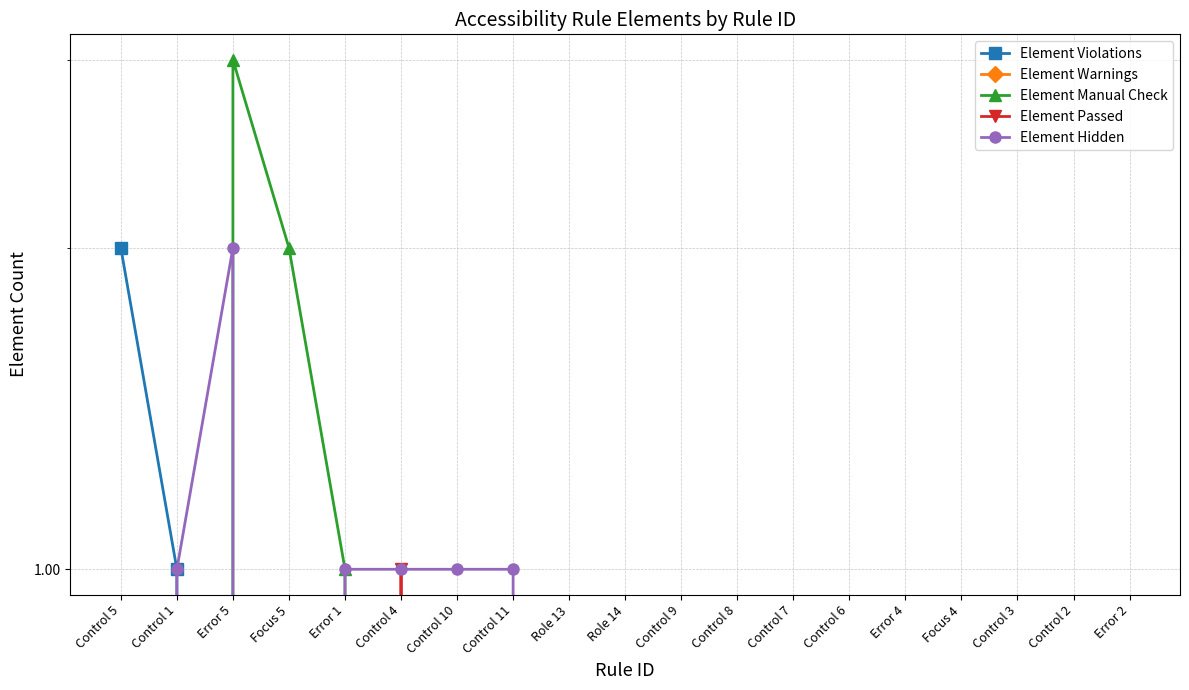

Reading left to right, extract all data points from this chart.

Element Violations: Control 5=2	Control 1=1	Error 5=0	Focus 5=0	Error 1=0	Control 4=0	Control 10=0	Control 11=0	Role 13=0	Role 14=0	Control 9=0	Control 8=0	Control 7=0	Control 6=0	Error 4=0	Focus 4=0	Control 3=0	Control 2=0	Error 2=0
Element Warnings: Control 5=0	Control 1=0	Error 5=0	Focus 5=0	Error 1=0	Control 4=0	Control 10=0	Control 11=0	Role 13=0	Role 14=0	Control 9=0	Control 8=0	Control 7=0	Control 6=0	Error 4=0	Focus 4=0	Control 3=0	Control 2=0	Error 2=0
Element Manual Check: Control 5=0	Control 1=0	Error 5=3	Focus 5=2	Error 1=1	Control 4=0	Control 10=0	Control 11=0	Role 13=0	Role 14=0	Control 9=0	Control 8=0	Control 7=0	Control 6=0	Error 4=0	Focus 4=0	Control 3=0	Control 2=0	Error 2=0
Element Passed: Control 5=0	Control 1=0	Error 5=0	Focus 5=0	Error 1=0	Control 4=1	Control 10=0	Control 11=0	Role 13=0	Role 14=0	Control 9=0	Control 8=0	Control 7=0	Control 6=0	Error 4=0	Focus 4=0	Control 3=0	Control 2=0	Error 2=0
Element Hidden: Control 5=0	Control 1=1	Error 5=2	Focus 5=0	Error 1=1	Control 4=1	Control 10=1	Control 11=1	Role 13=0	Role 14=0	Control 9=0	Control 8=0	Control 7=0	Control 6=0	Error 4=0	Focus 4=0	Control 3=0	Control 2=0	Error 2=0